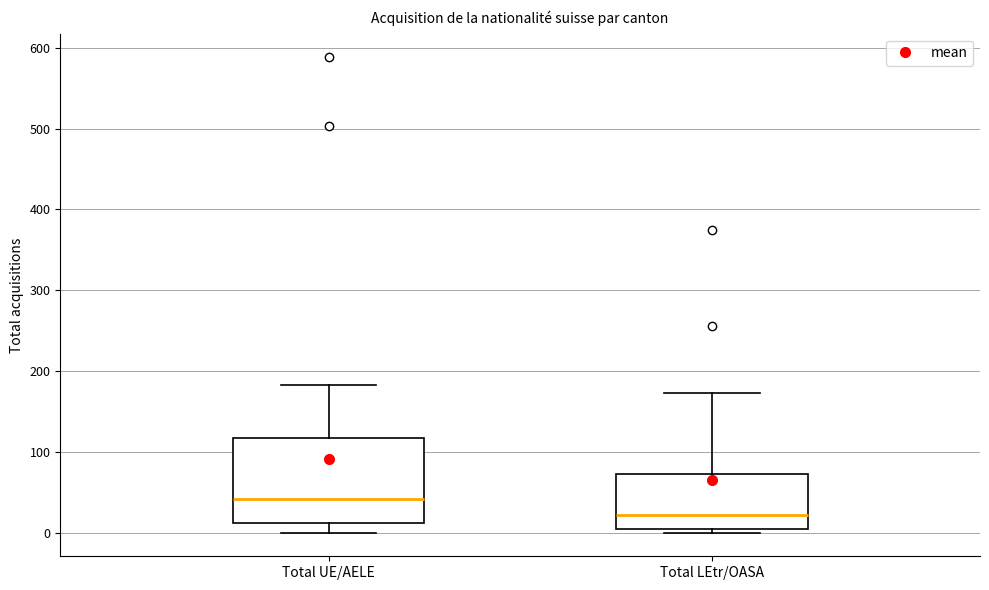

Reading left to right, read every box against the y-axis: the position of its median line, the range the box covers, and the ends of its whiskers. The values are not printed on the chart, so give them approximately, as read against the axis.

Total UE/AELE: median 40, box 10 to 120, whiskers 0 to 180
Total LEtr/OASA: median 20, box 0 to 70, whiskers 0 (just below the box's lower edge) to 170